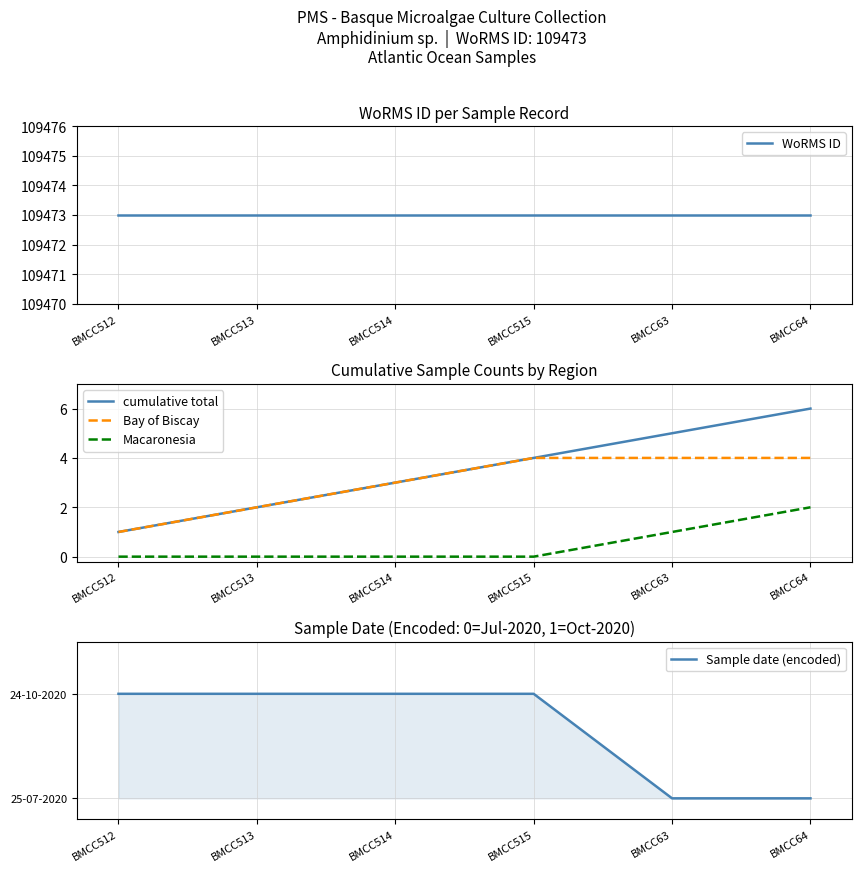

List the labels in order of Macaronesia value, smallest first.

BMCC512, BMCC513, BMCC514, BMCC515, BMCC63, BMCC64